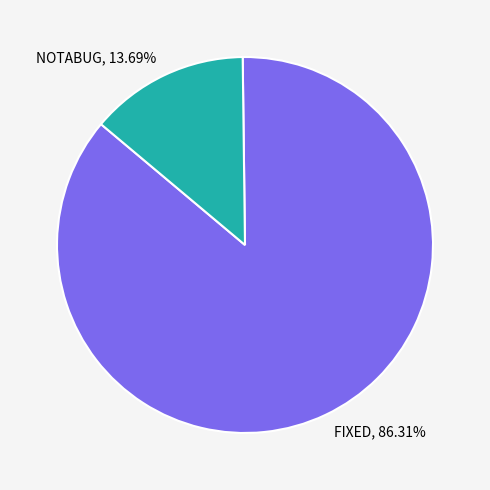

What portion of the pie excludes FIXED?

13.7%